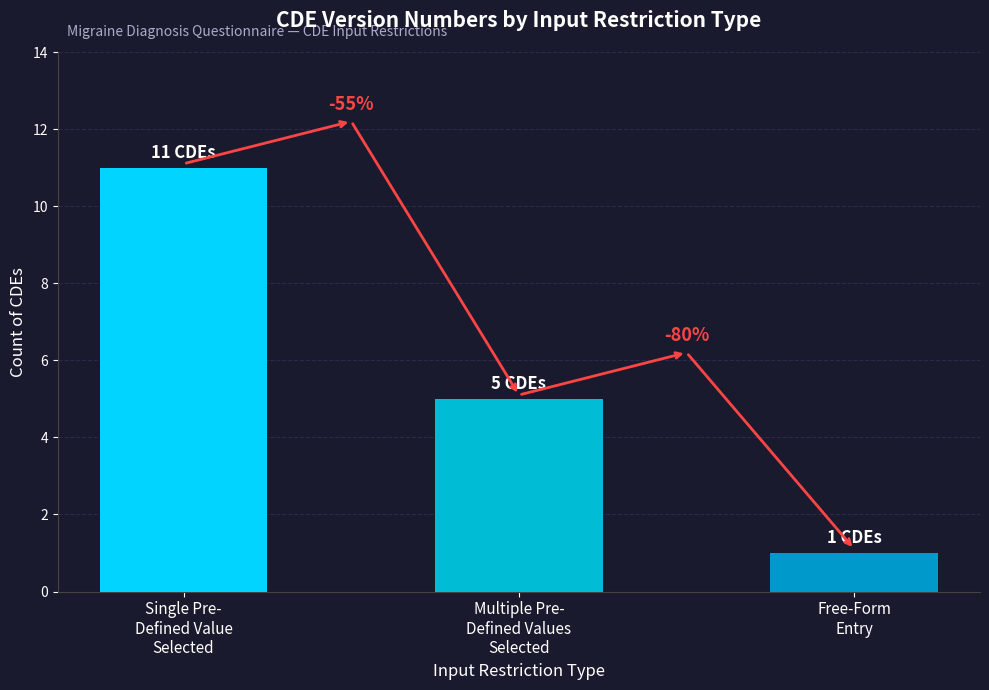

How many bars are there in total?

3